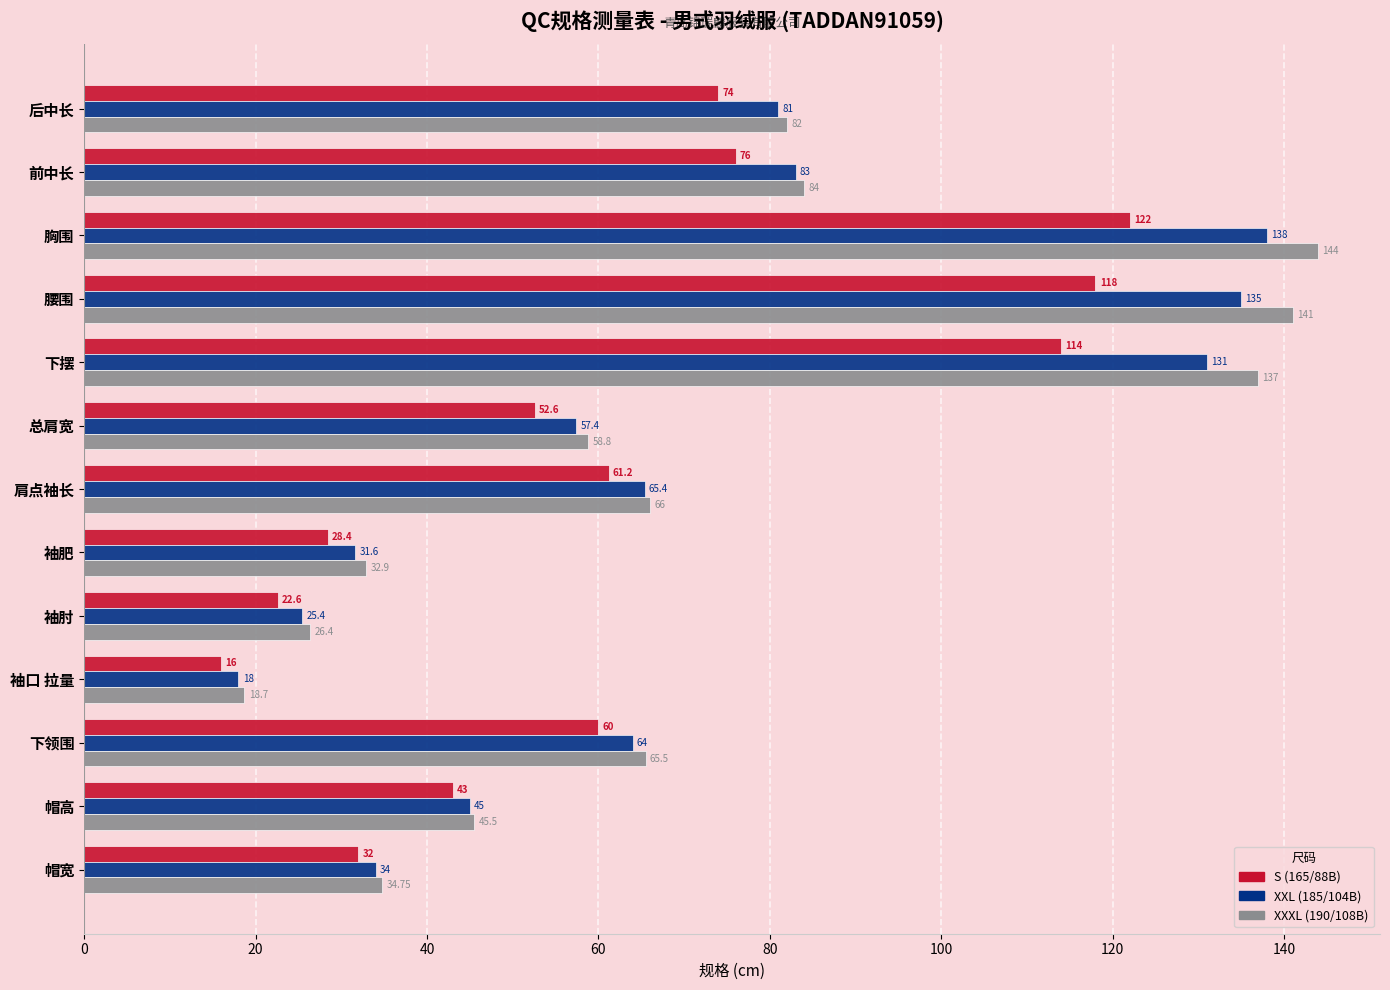

What is the average value of the S (165/88B) series?

63.1